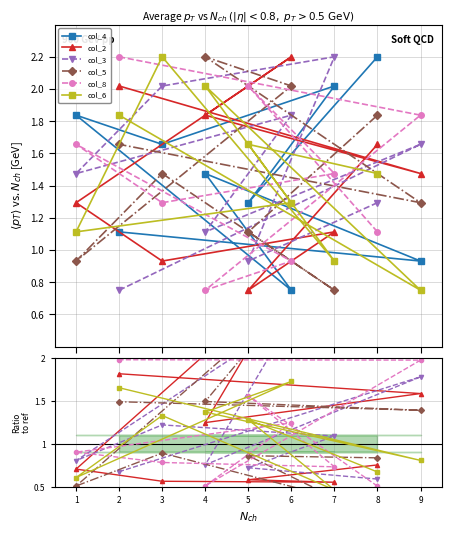

Which series has the widest spread of values?

col_2